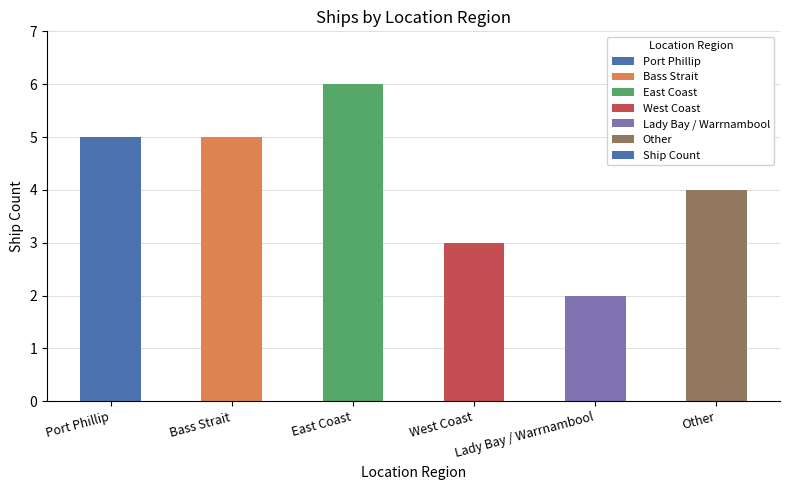

What is the label of the 4th bar from the left?

West Coast